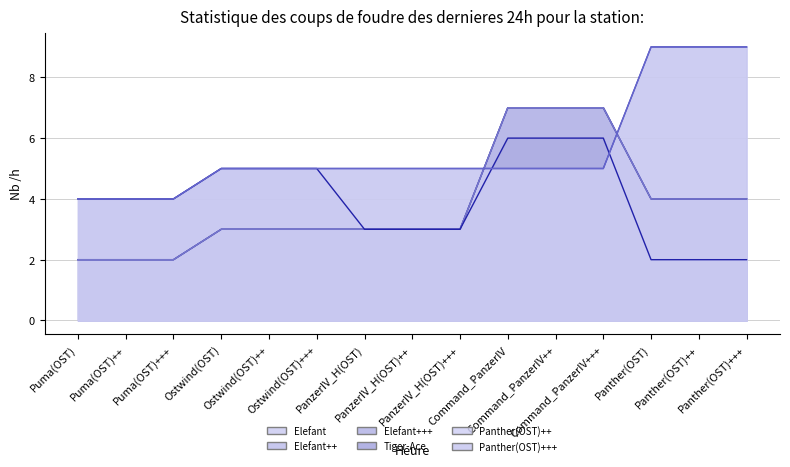

What is the label of the 7th point from the right?

PanzerIV_H(OST)+++